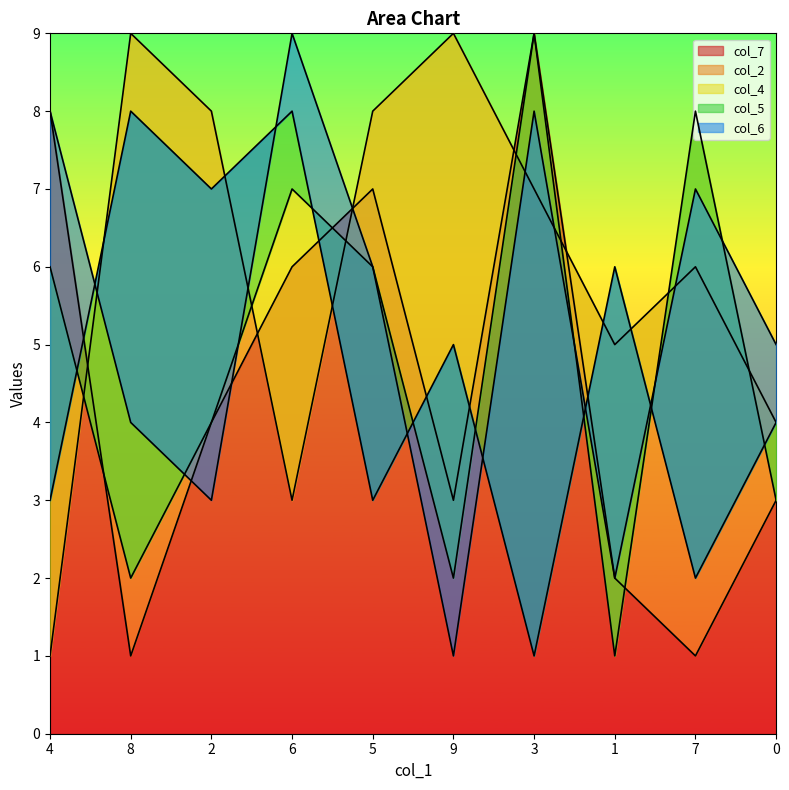

Where does the col_5 series first go above 5?

8